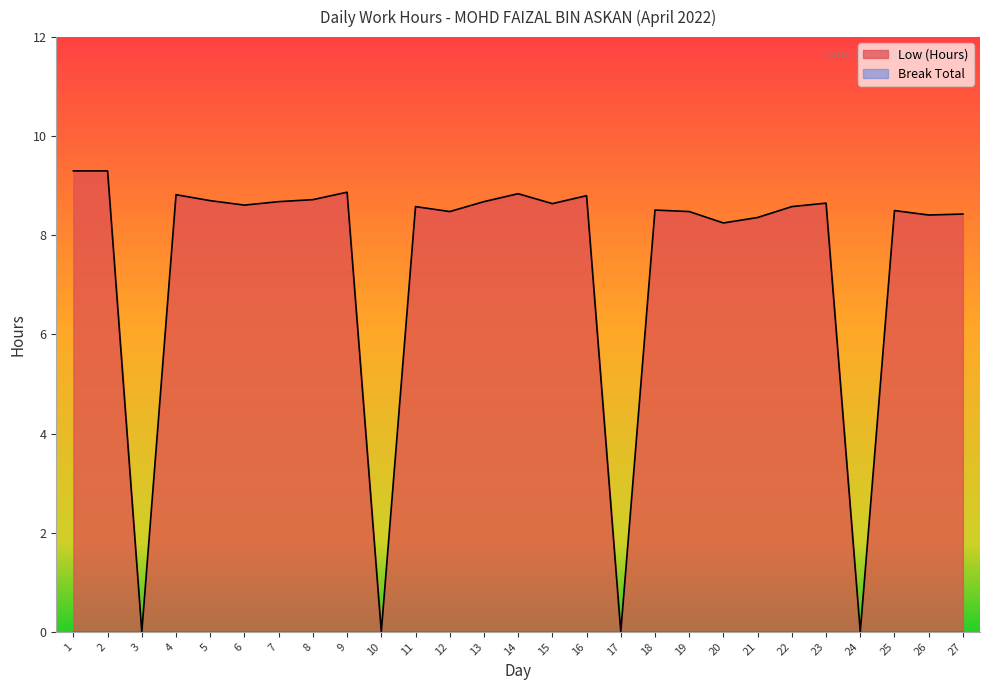

Reading right to left, extract all data points from this chart.

8.4	8.4	8.5	0.0	8.7	8.6	8.4	8.2	8.5	8.5	0.0	8.8	8.6	8.8	8.7	8.5	8.6	0.0	8.9	8.7	8.7	8.6	8.7	8.8	0.0	9.3	9.3